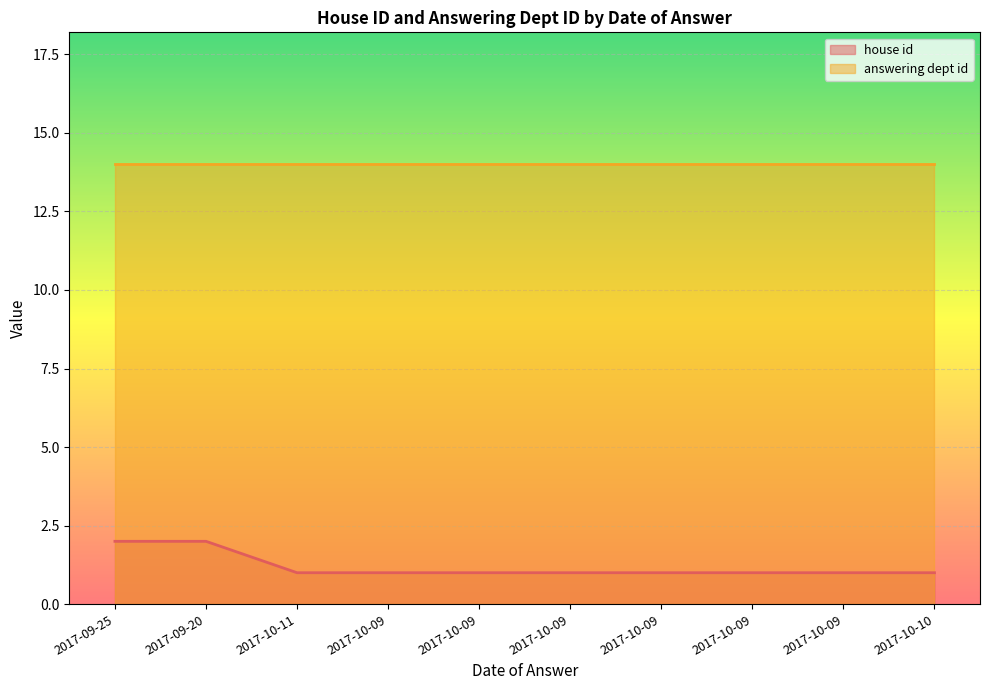

The value at 2017-09-20 is 2. True or false?

True